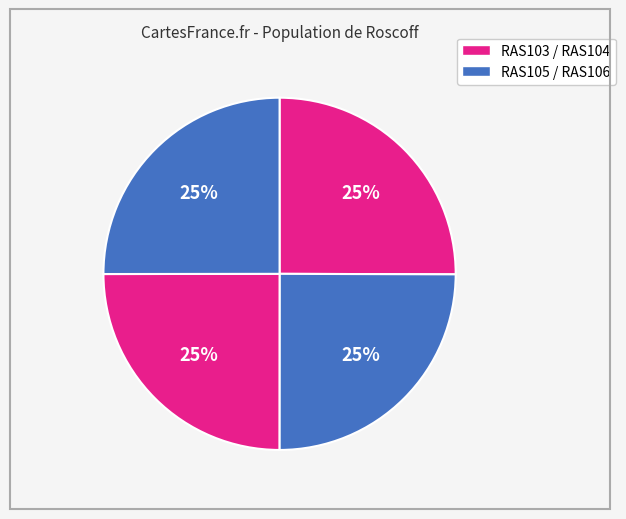

To the nearest percent, what is the average slice percentage?

25%